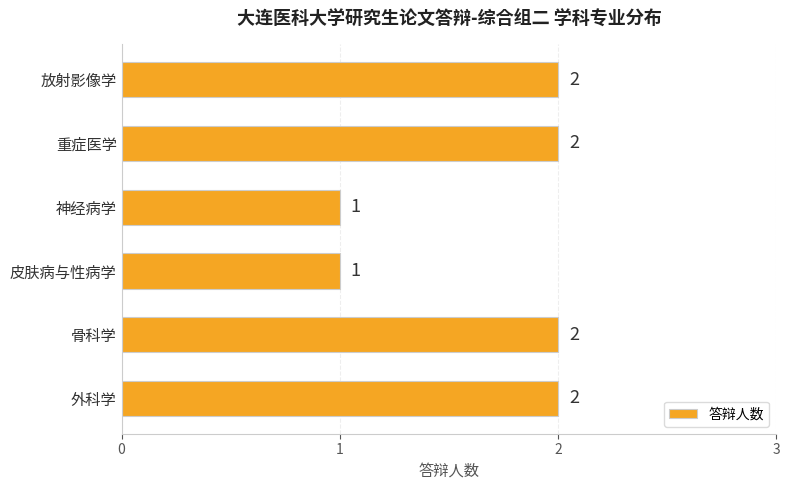

The value at 骨科学 is 2. True or false?

True